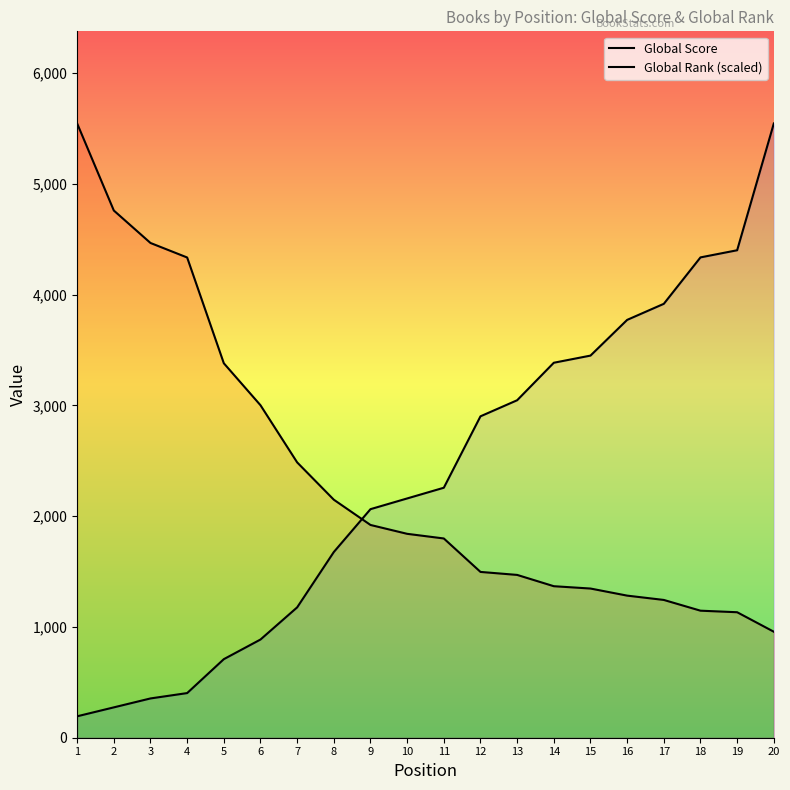

Reading left to right, transcribe all the data shown in this chart.

Global Score: 1=5546.0	2=4760.0	3=4467.0	4=4336.0	5=3381.0	6=3002.0	7=2486.0	8=2149.0	9=1921.0	10=1841.0	11=1799.0	12=1497.0	13=1470.0	14=1368.0	15=1347.0	16=1283.0	17=1244.0	18=1147.0	19=1133.0	20=957.0
Global Rank (scaled): 1=193.5	2=274.1	3=354.7	4=403.1	5=709.4	6=886.7	7=1176.9	8=1676.7	9=2063.6	10=2160.4	11=2257.1	12=2902.0	13=3047.1	14=3385.6	15=3450.1	16=3772.6	17=3917.7	18=4336.8	19=4401.3	20=5546.0